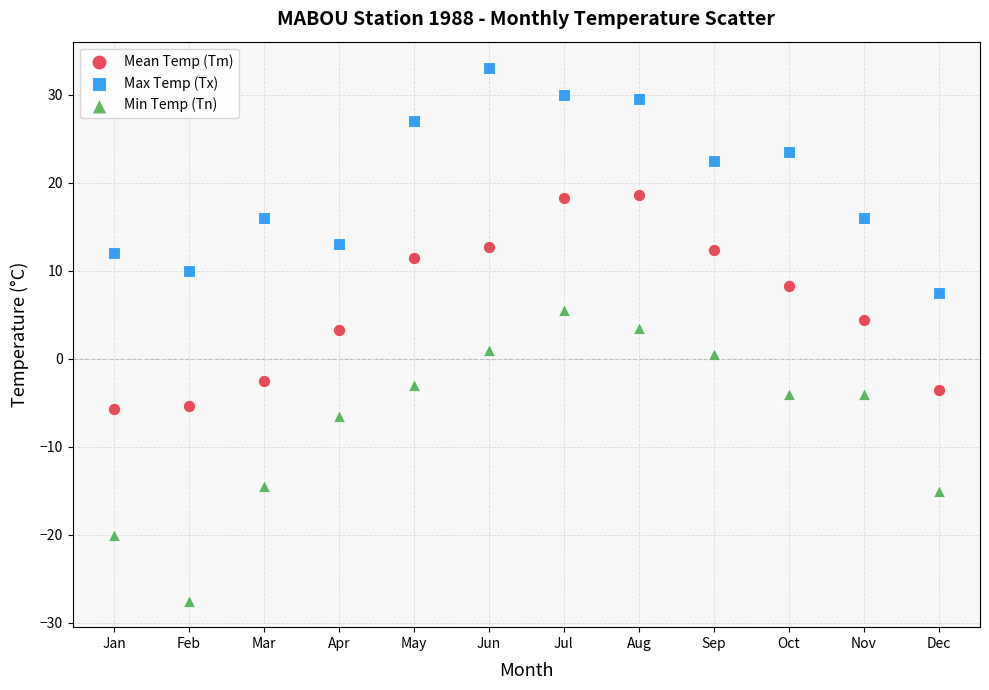

Across all data points, what is the range of X values (max minus min)?

11.0